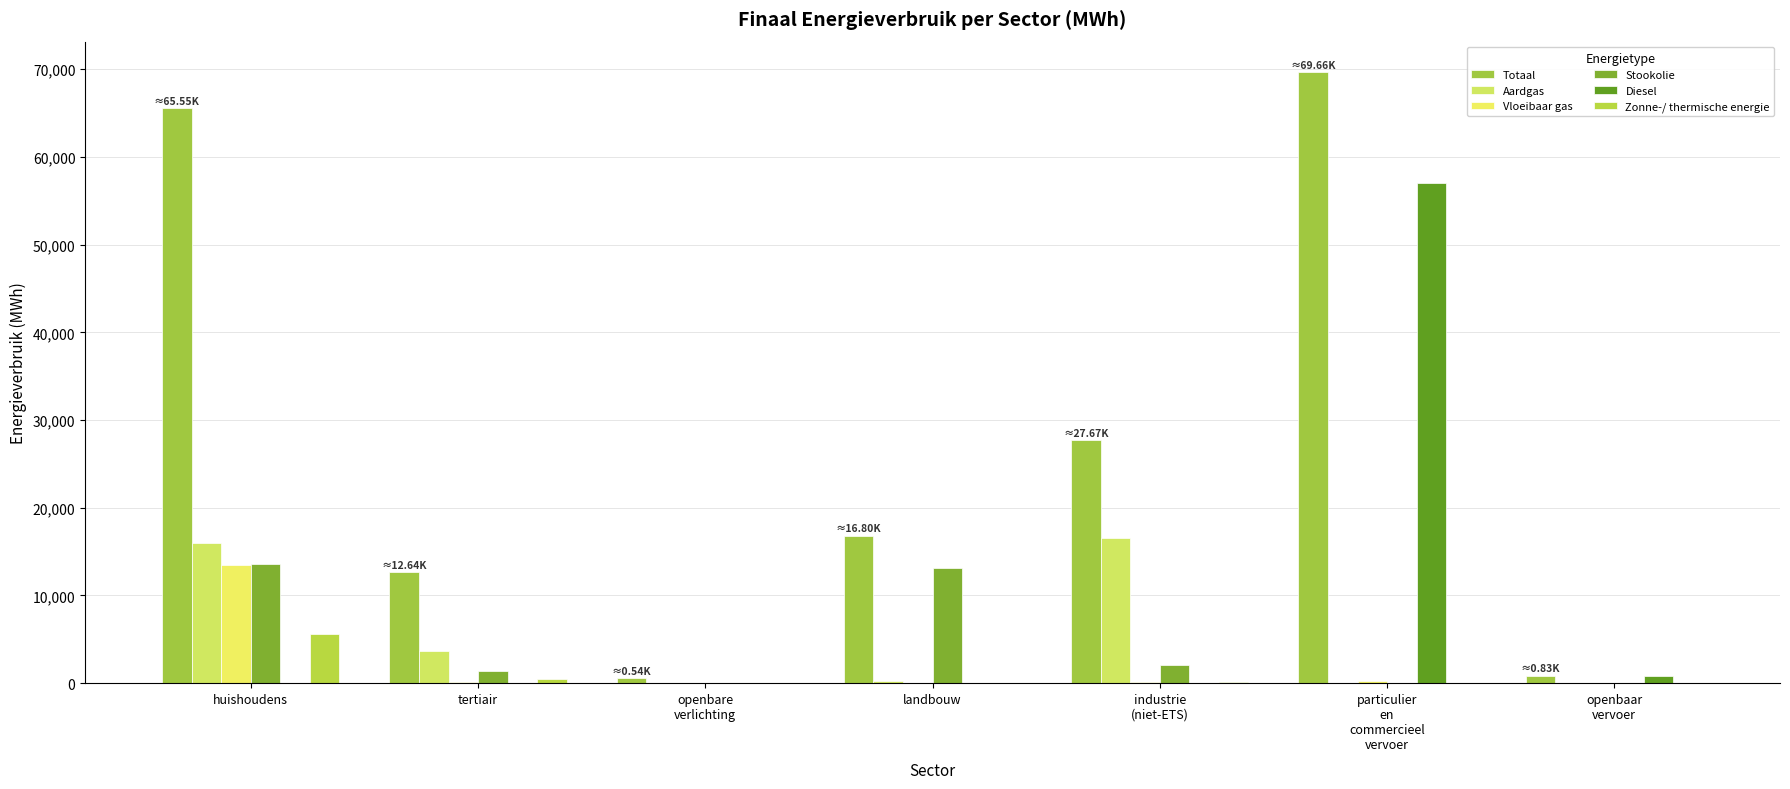

What value does the Diesel series have at particulier
en
commercieel
vervoer?

56994.2